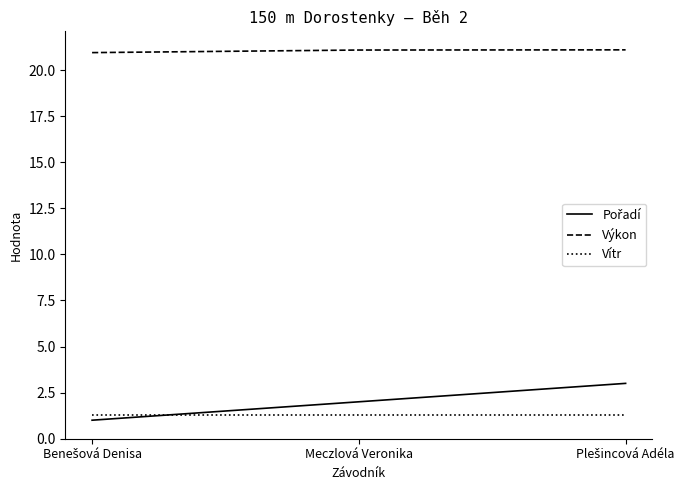

What is the difference between the highest and lowest values at Meczlová Veronika?

19.8